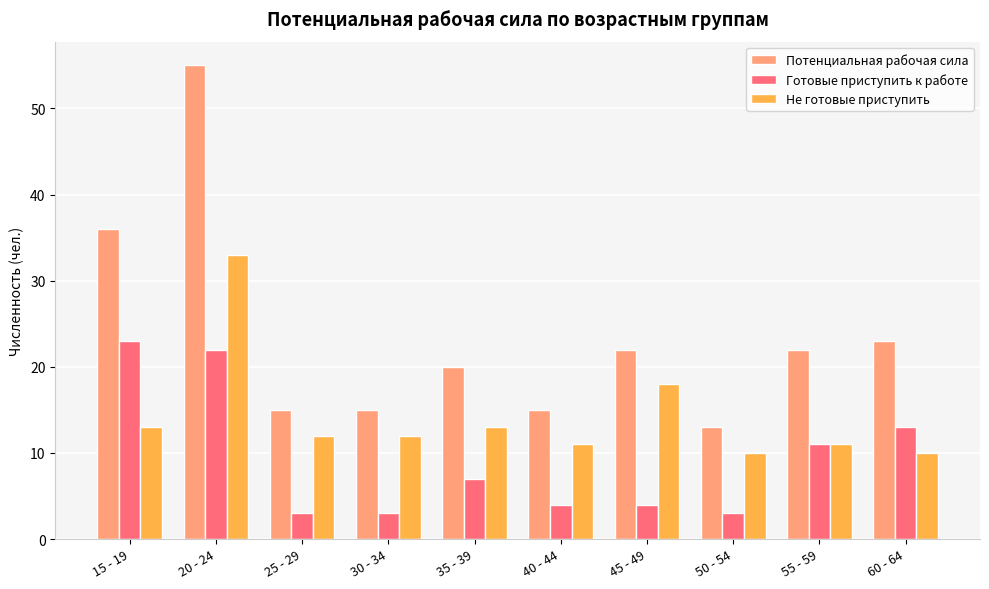

The Готовые приступить к работе series shows 7 at 35 - 39. True or false?

True